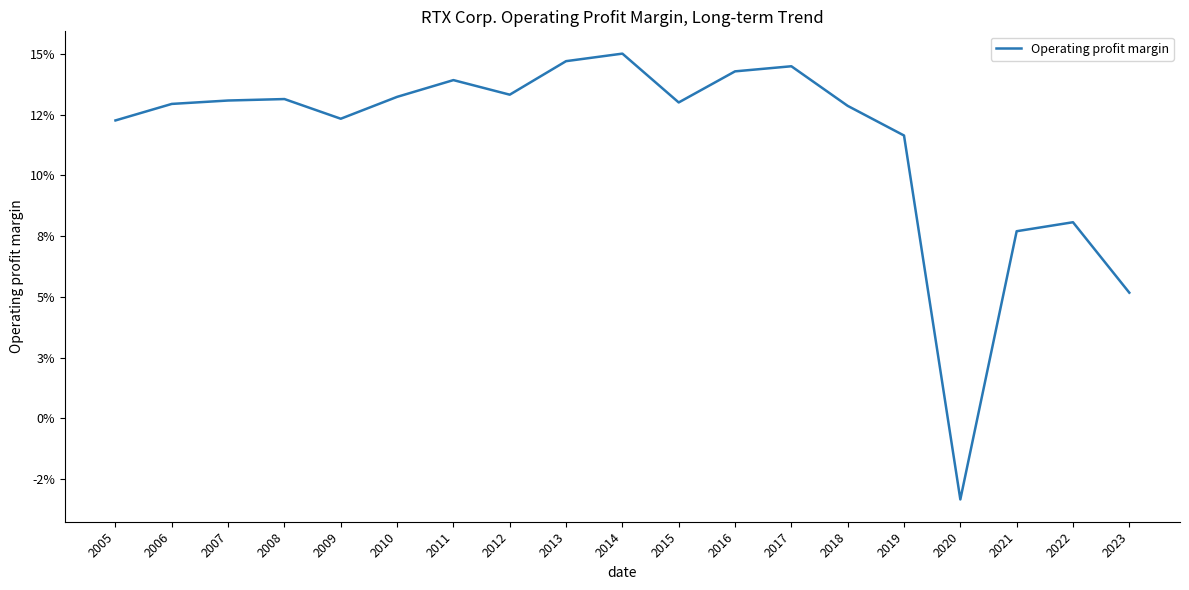

True or false: the data has more than 2 interior local peaks.

True